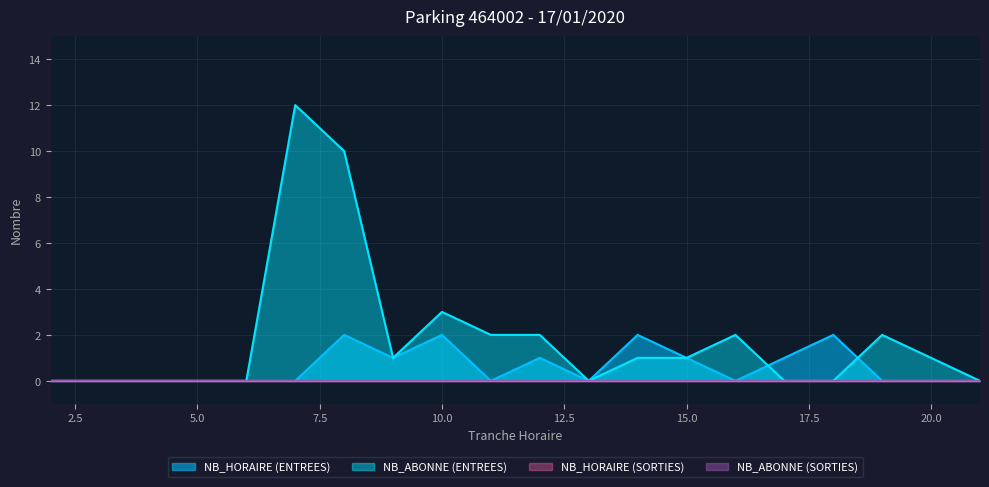

Reading left to right, extract all data points from this chart.

NB_HORAIRE (ENTREES): 2=0	3=0	4=0	5=0	6=0	7=0	8=2	9=1	10=2	11=0	12=1	13=0	14=2	15=1	16=0	17=1	18=2	19=0	20=0	21=0
NB_ABONNE (ENTREES): 2=0	3=0	4=0	5=0	6=0	7=12	8=10	9=1	10=3	11=2	12=2	13=0	14=1	15=1	16=2	17=0	18=0	19=2	20=1	21=0